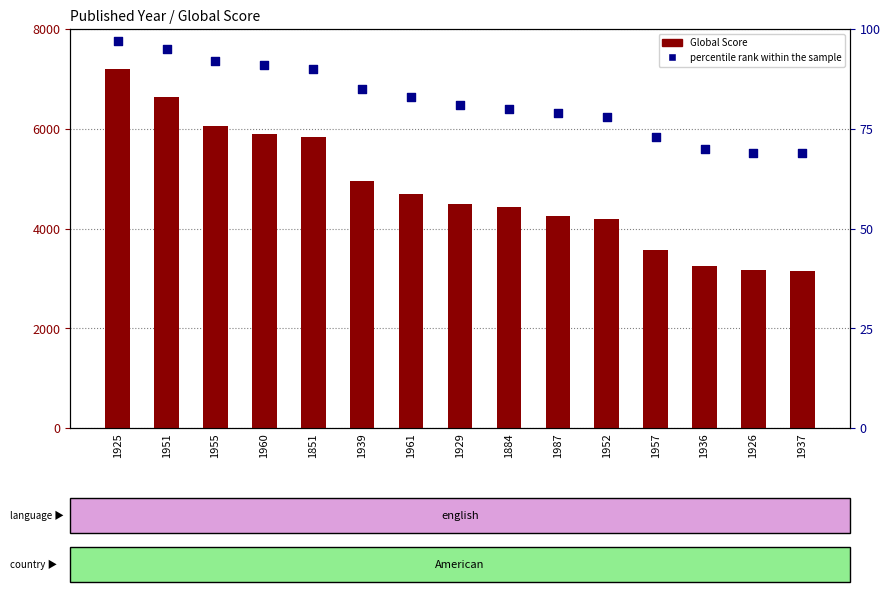

At which category is the sum across all series the highest?

1925